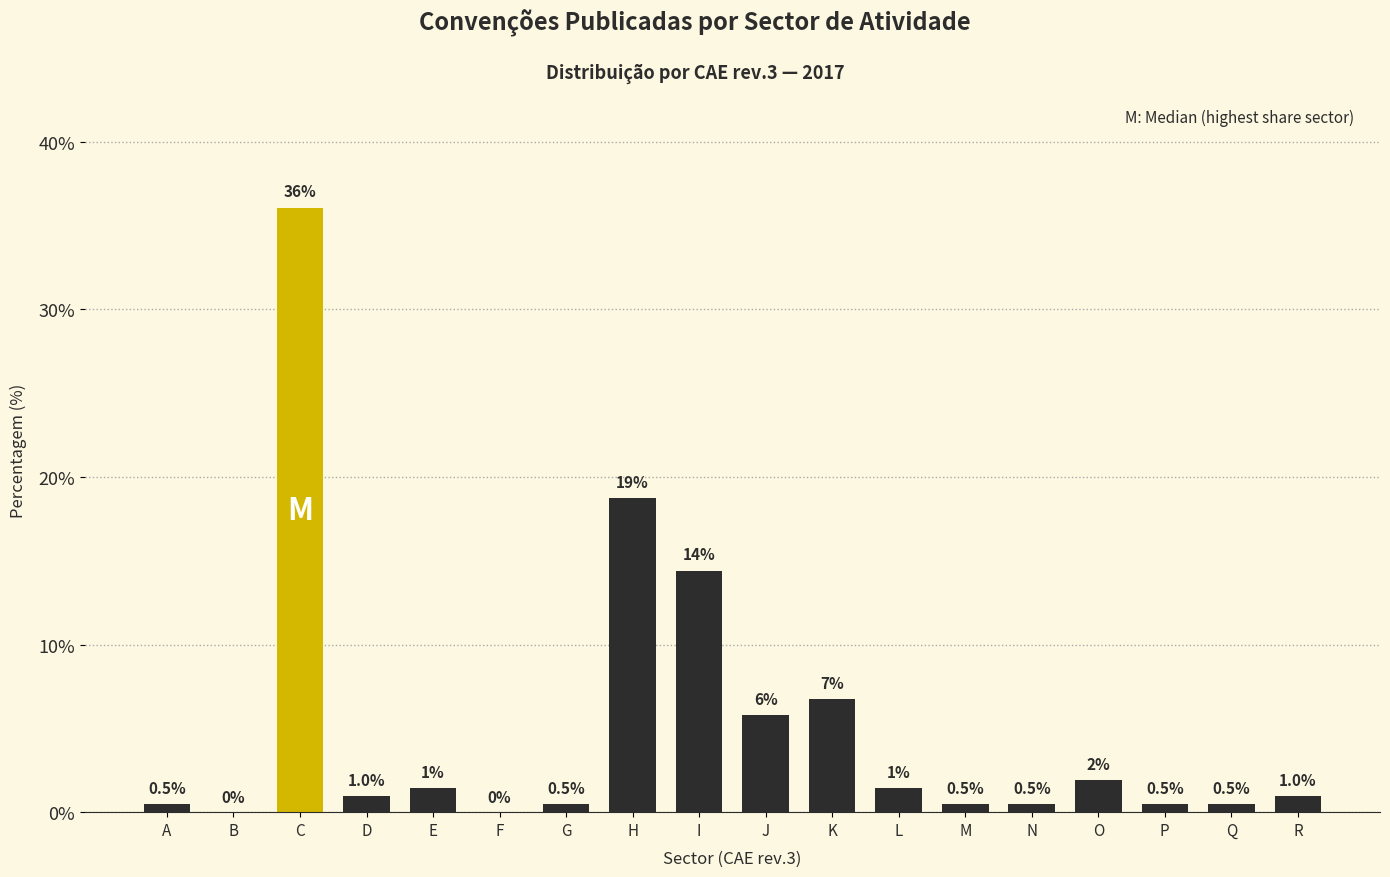

What is the maximum value shown in the chart?

36.1